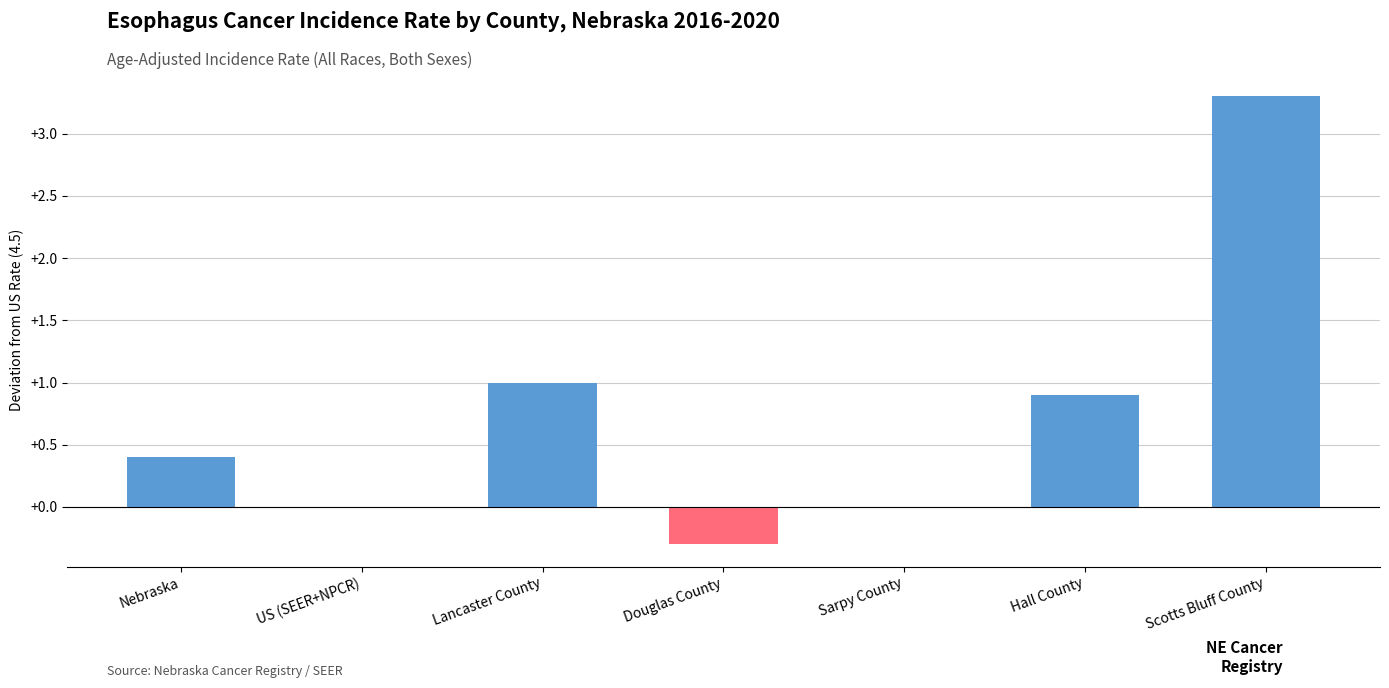

What is the change in value from Nebraska to Douglas County?

-0.7